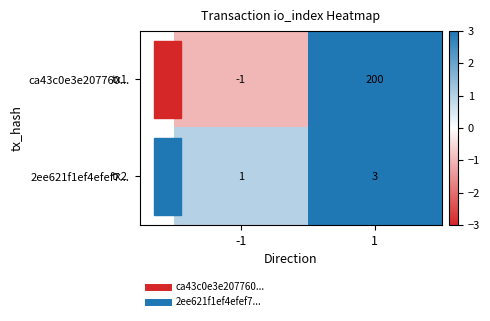

What is the sum of all ca43c0e3e207760... values?

199